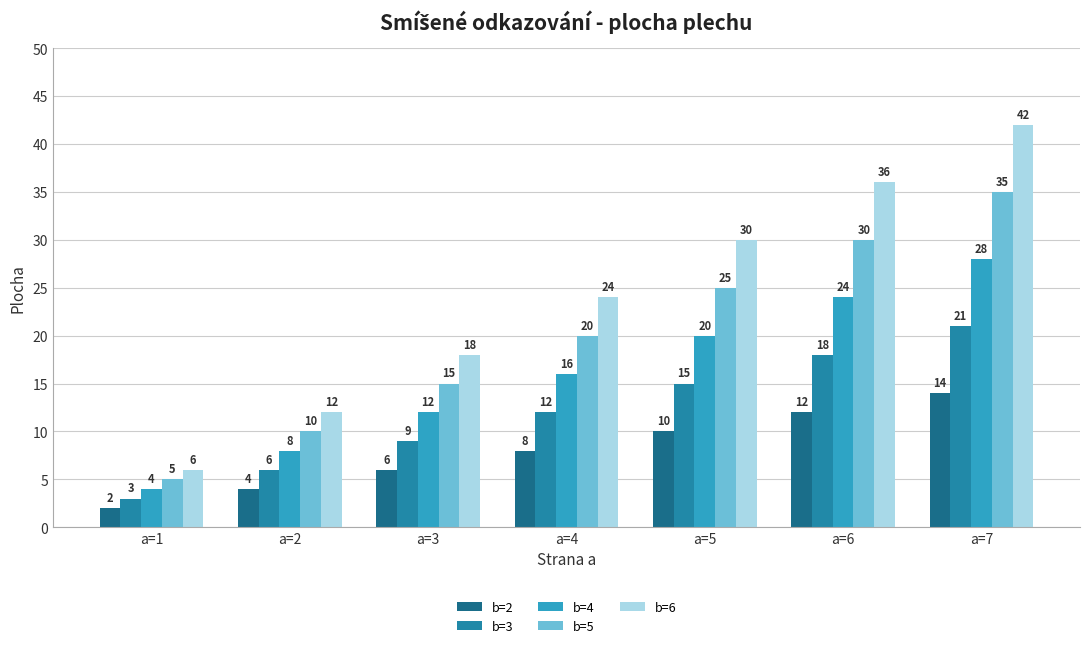

Reading right to left, extract all data points from this chart.

b=2: 14	12	10	8	6	4	2
b=3: 21	18	15	12	9	6	3
b=4: 28	24	20	16	12	8	4
b=5: 35	30	25	20	15	10	5
b=6: 42	36	30	24	18	12	6